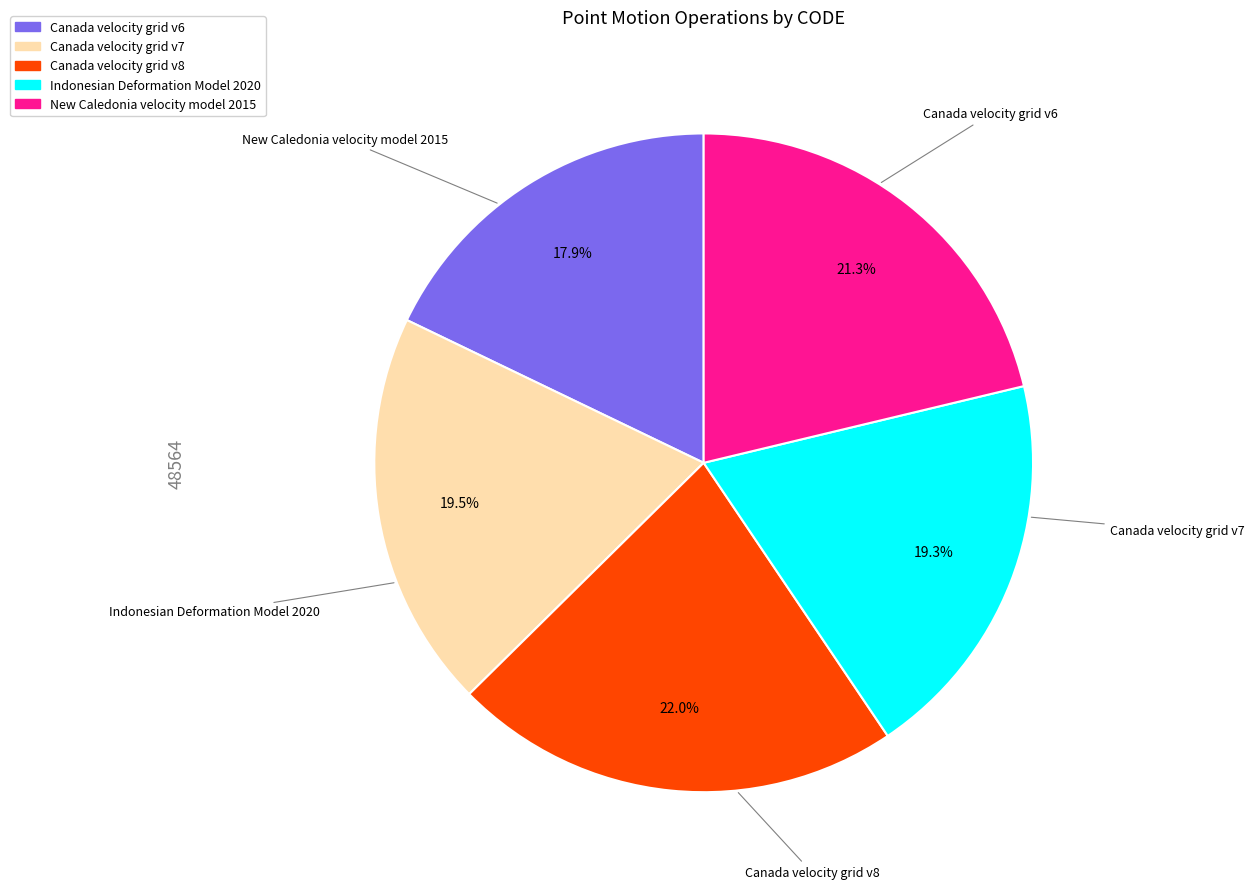

To the nearest percent, what is the combined percentage of Canada velocity grid v7 and Indonesian Deformation Model 2020?

39%